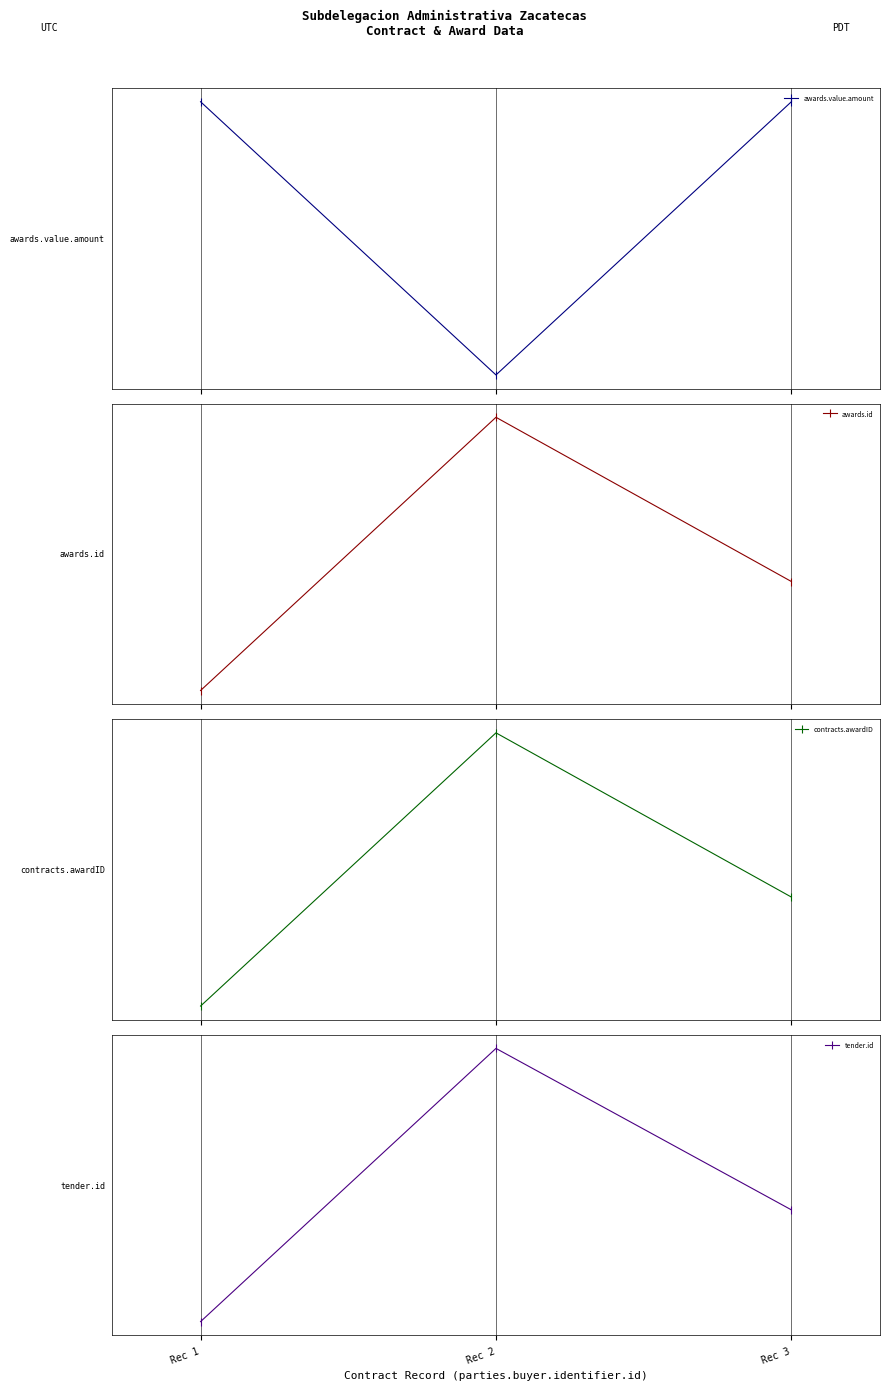

The contracts.awardID series shows 0.5 at Rec 2. True or false?

True